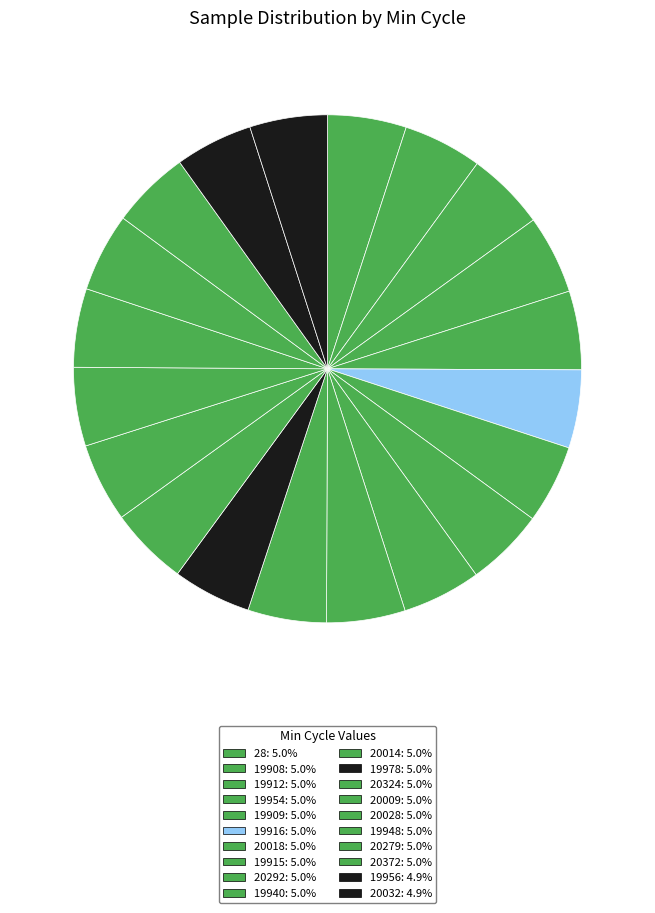

Does 28 represent more than half of the total?

No